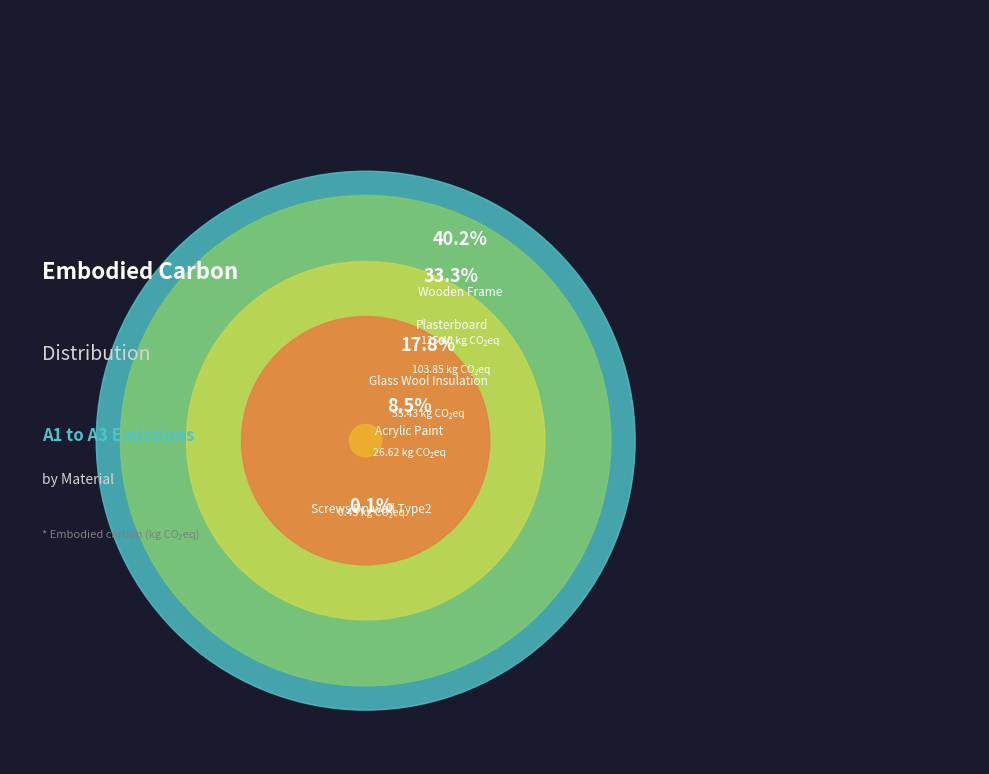

True or false: Glass_Wool_Insulation accounts for 4% of the total.

False